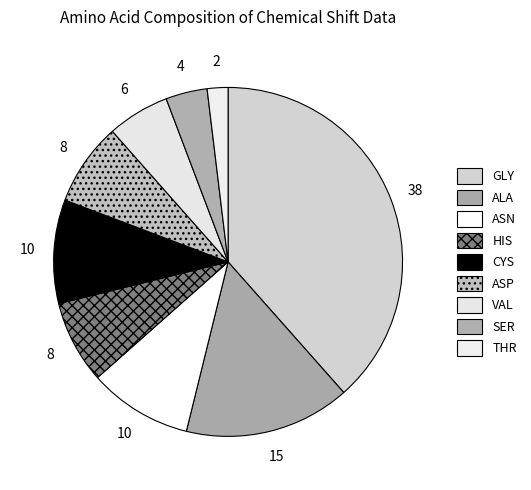

Does THR account for over 50% of the chart?

No